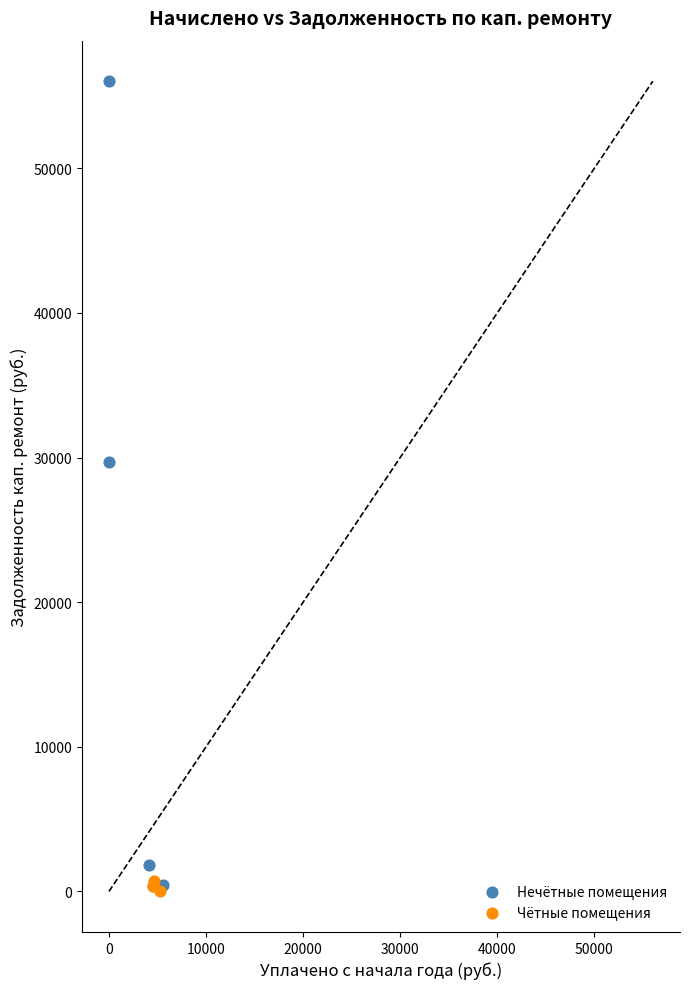

Which series has the largest Y range (max minus min)?

Нечётные помещения